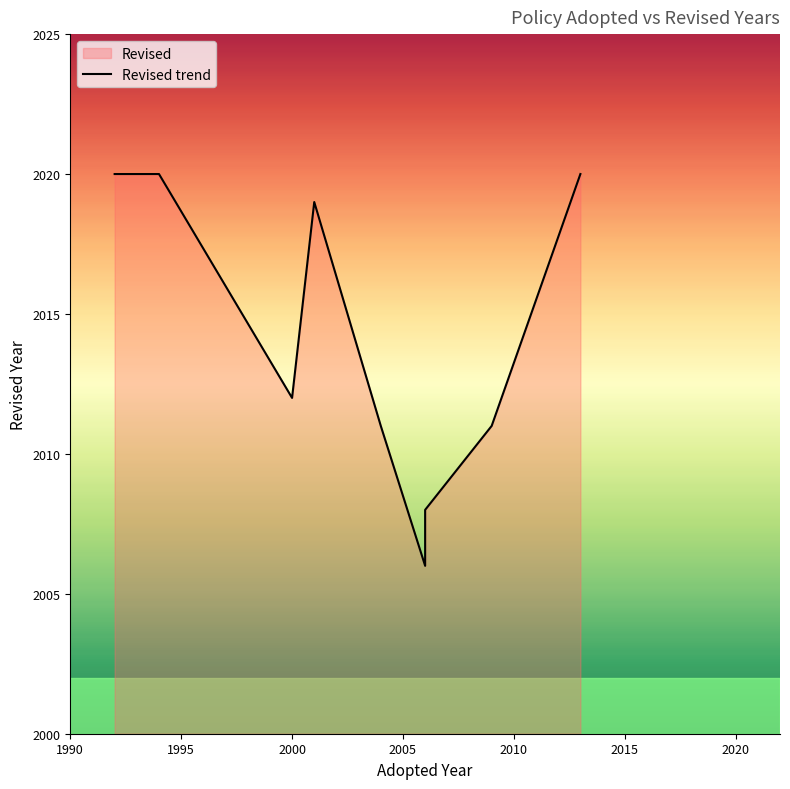

How many points are lower than both their immediate neighbors (excluding endpoints)?

2